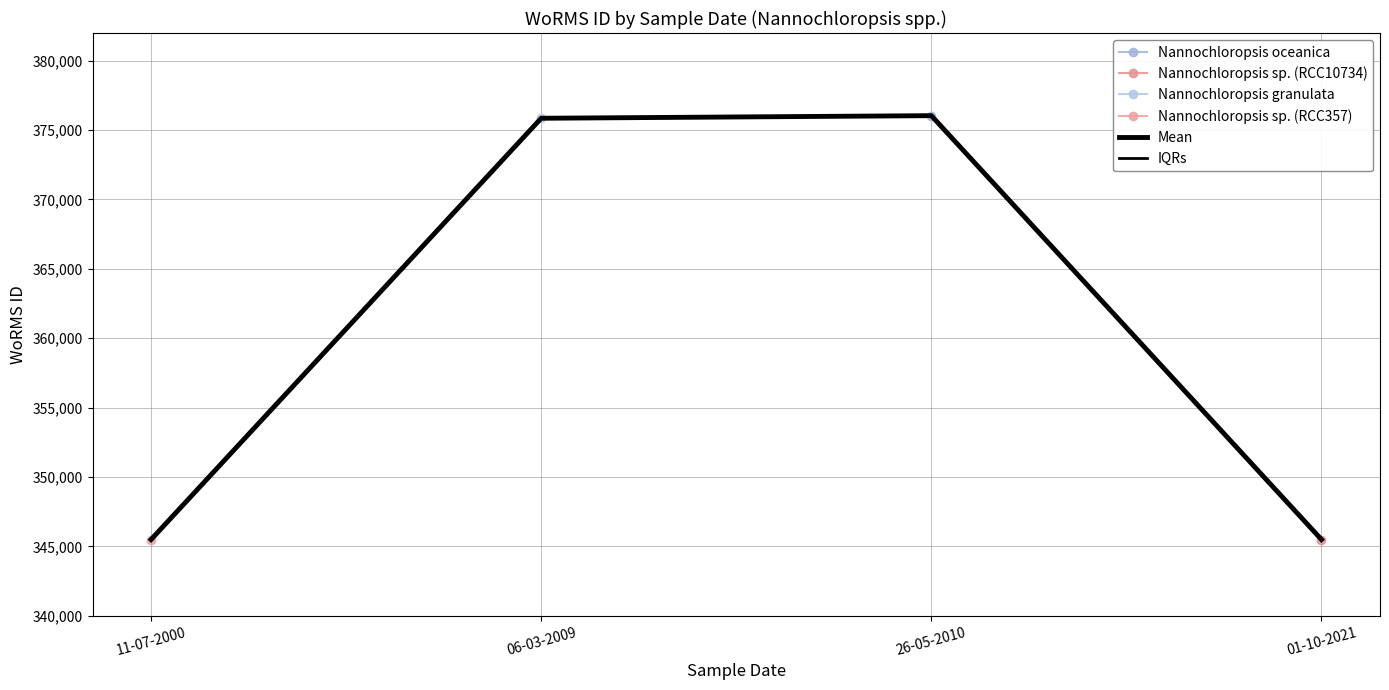

At which category does the chart reach its minimum across all series?

01-10-2021